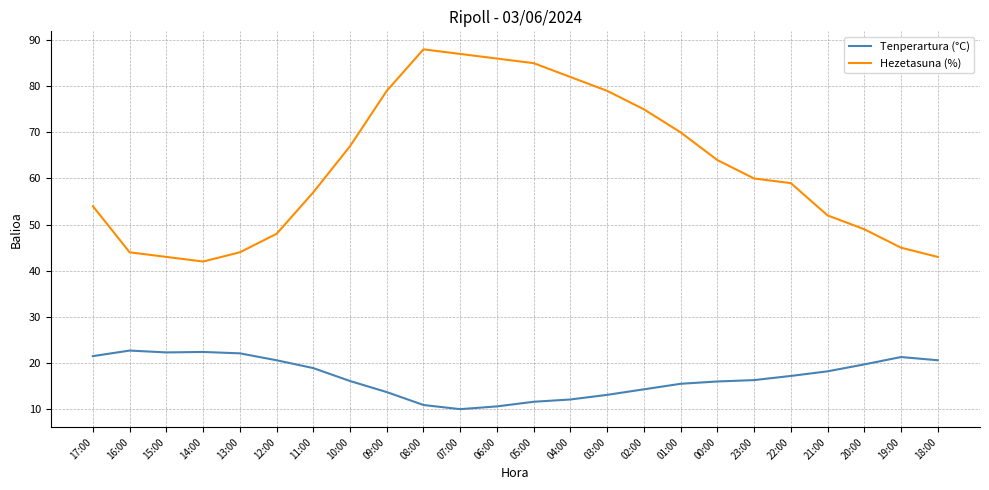

Which series has the largest total across all categories?

Hezetasuna (%)